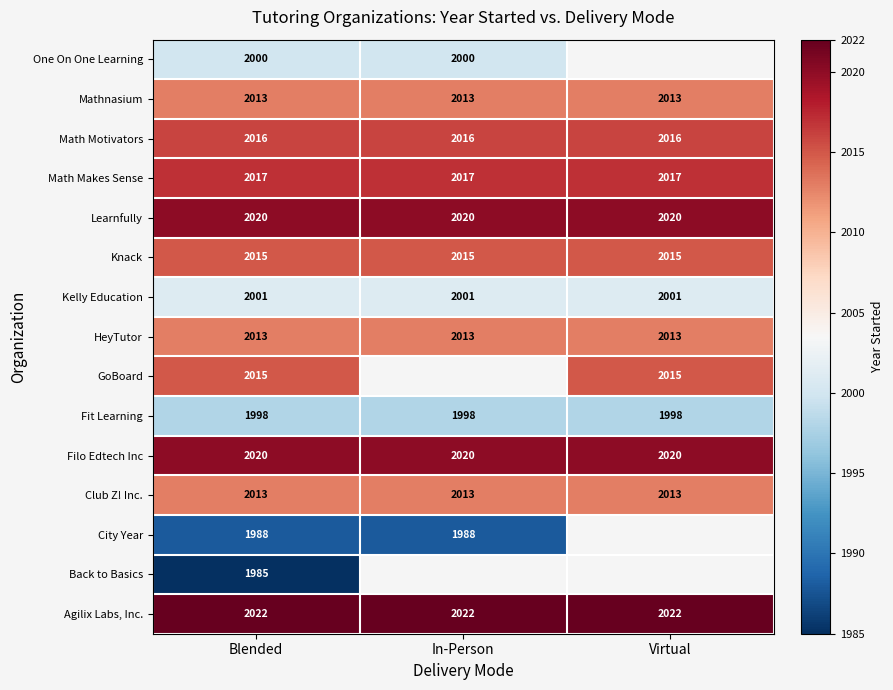

What is the spread (max minus min) of values at Blended?

37